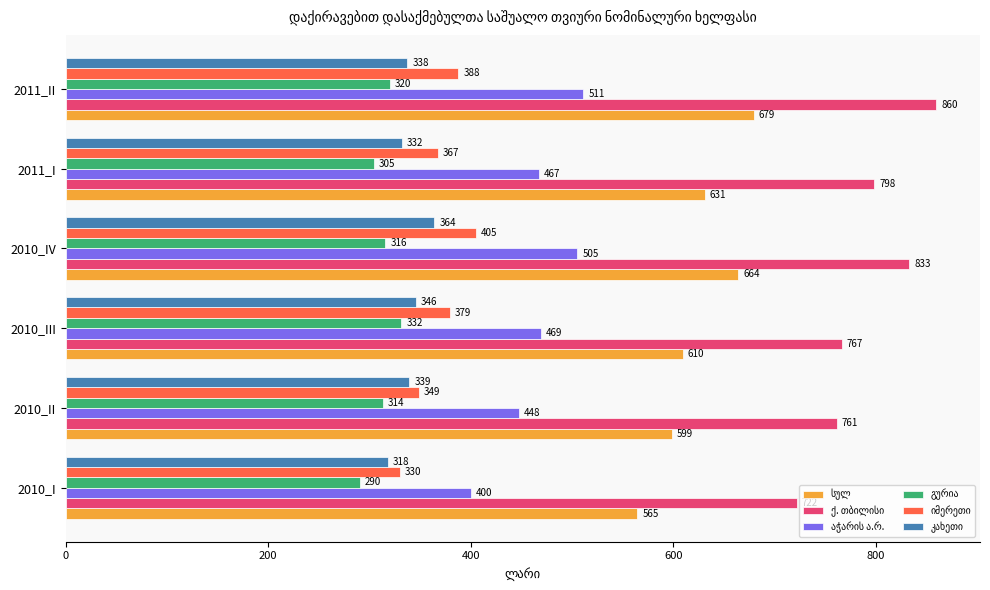

At how many categories does at least one series exceed 791?

3